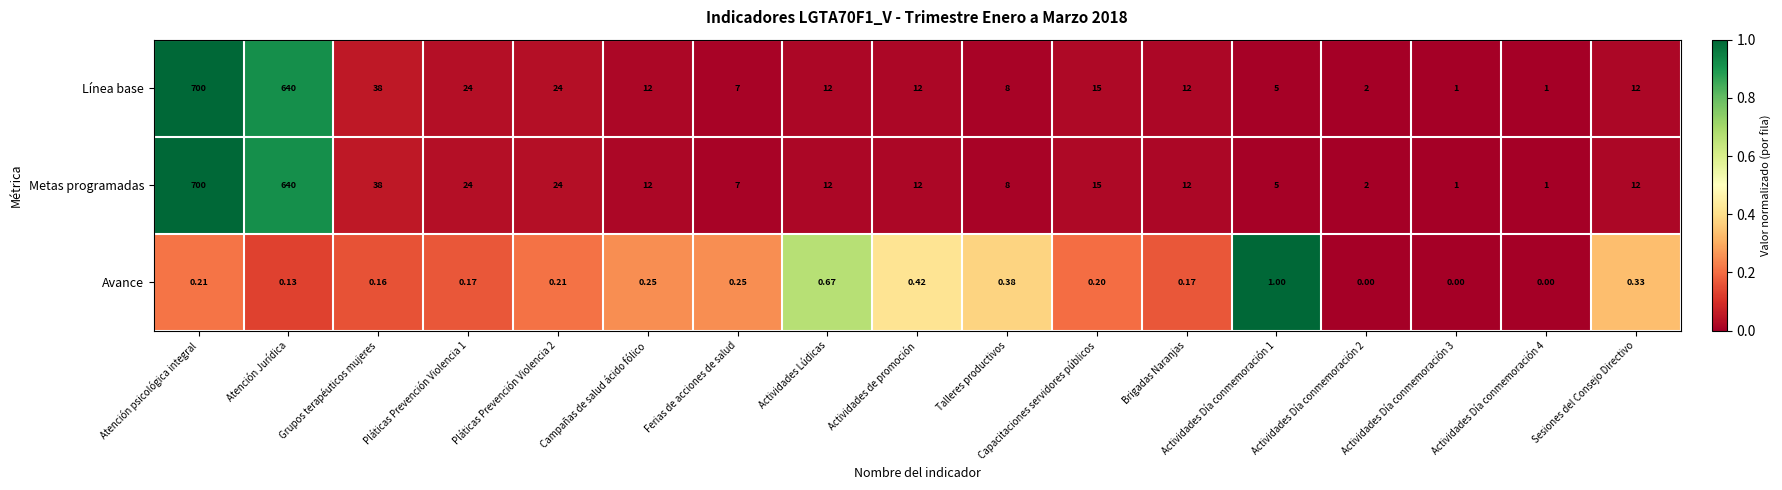

At which category is the sum across all series the highest?

Atención psicológica integral